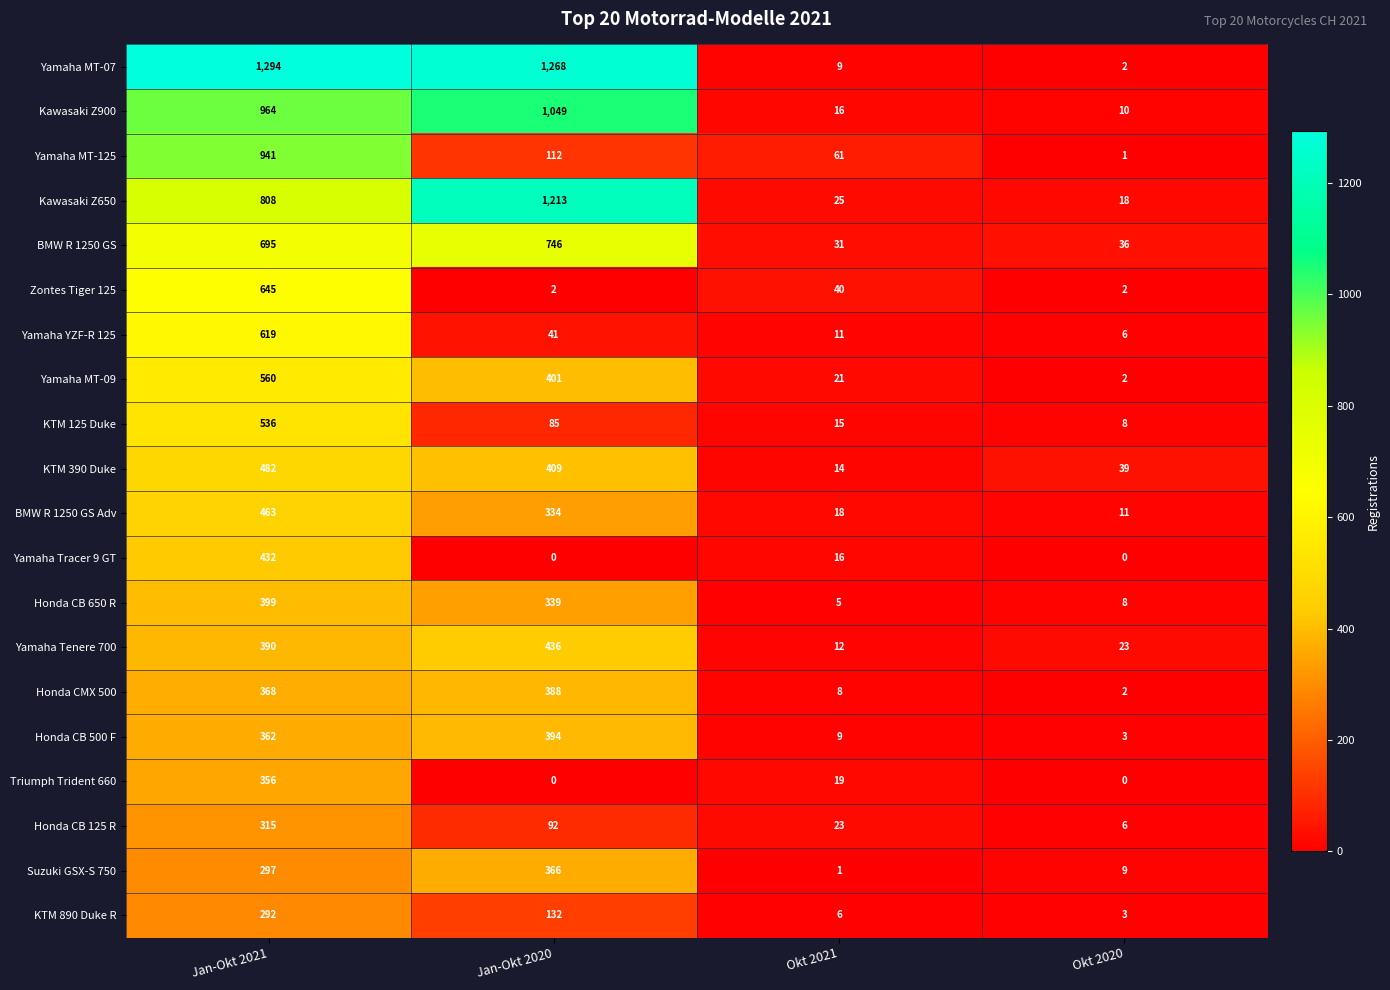

True or false: Honda CMX 500 has a value of 100 at Jan-Okt 2021.

False